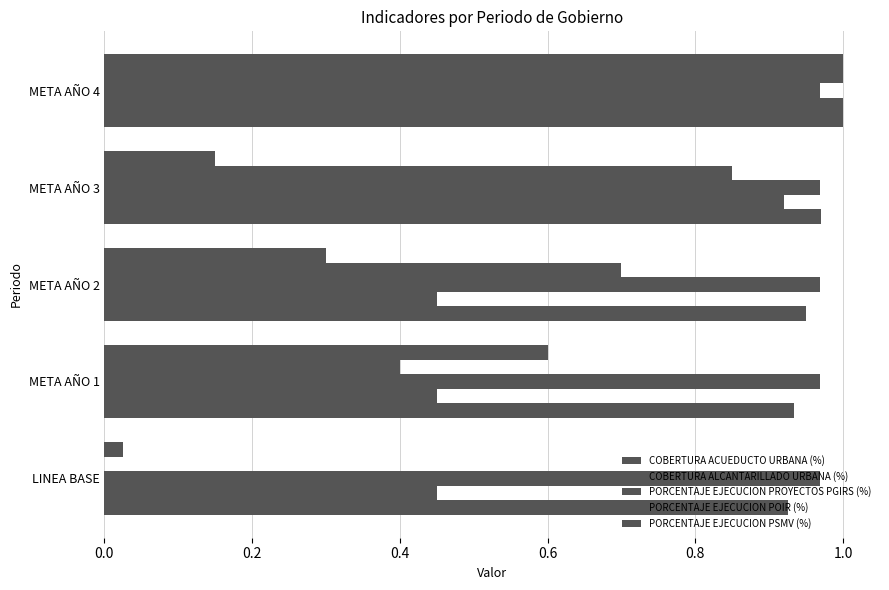

Count the number of data series in this chart.

5